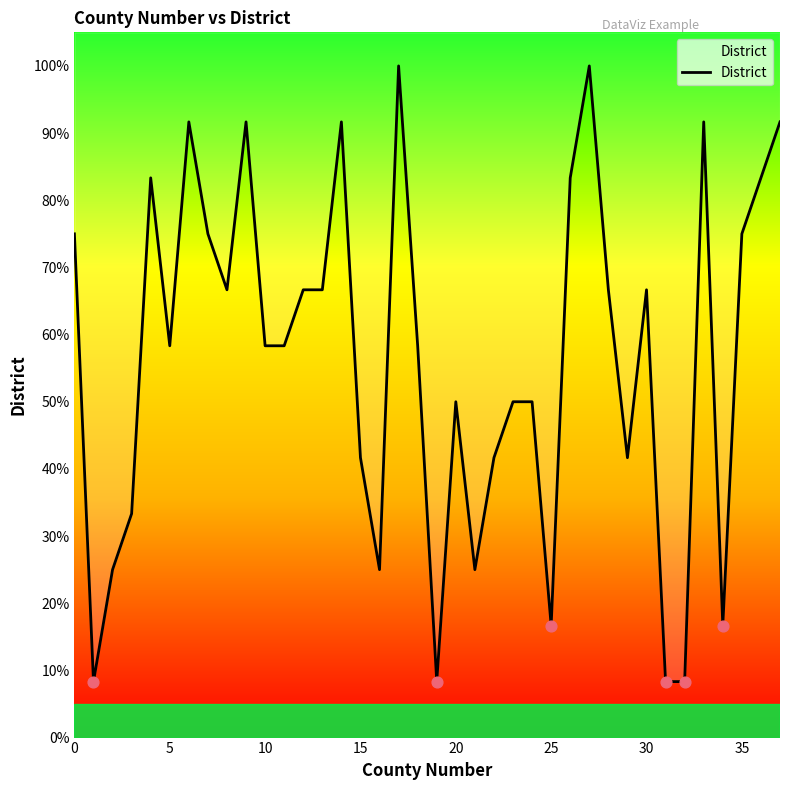

Approximately how many times larger is the value at 0 compared to 14?

0.8